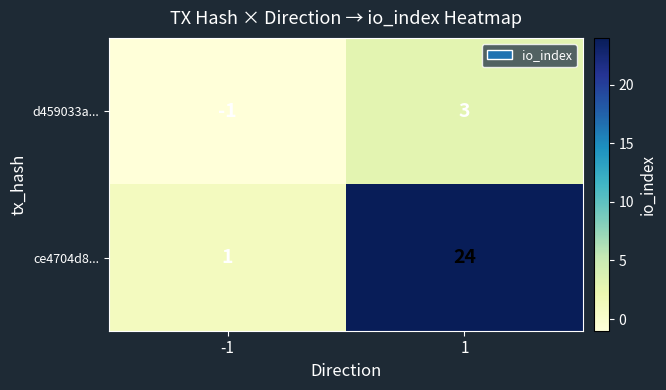

Reading left to right, transcribe all the data shown in this chart.

d459033a...: -1	3
ce4704d8...: 1	24